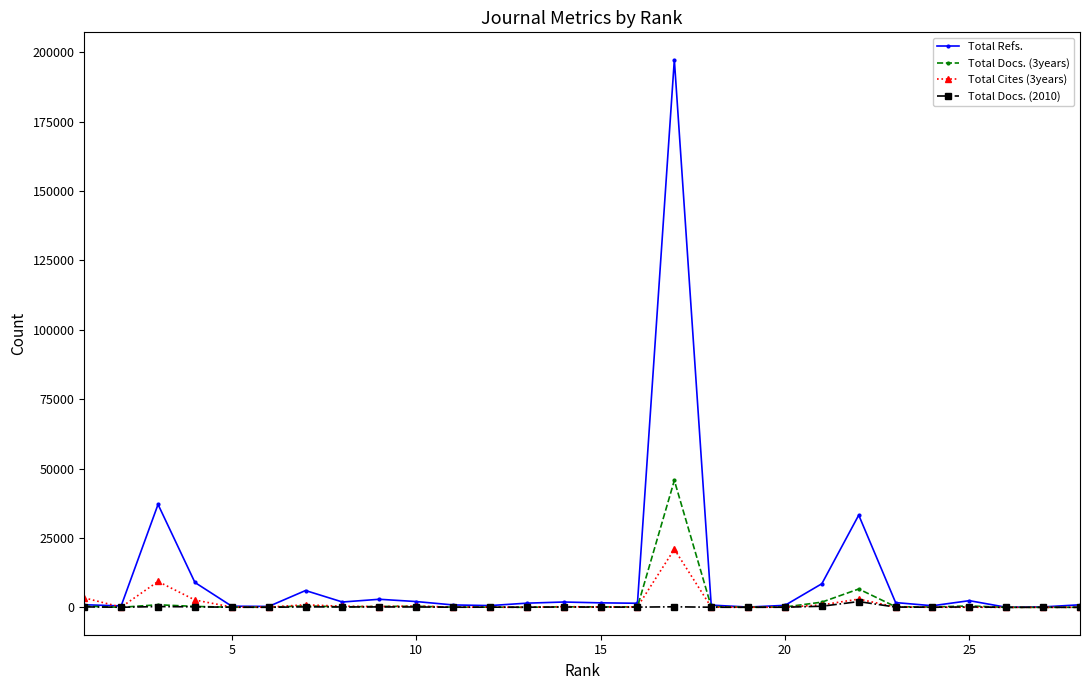

Which series has the largest total across all categories?

Total Refs.